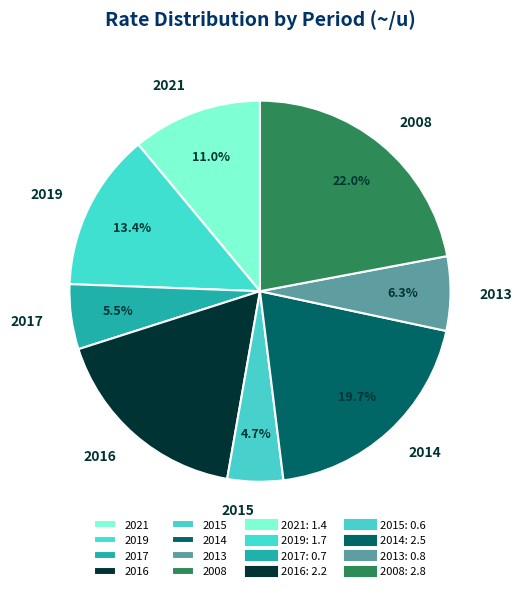

How many slices are in this pie chart?

8